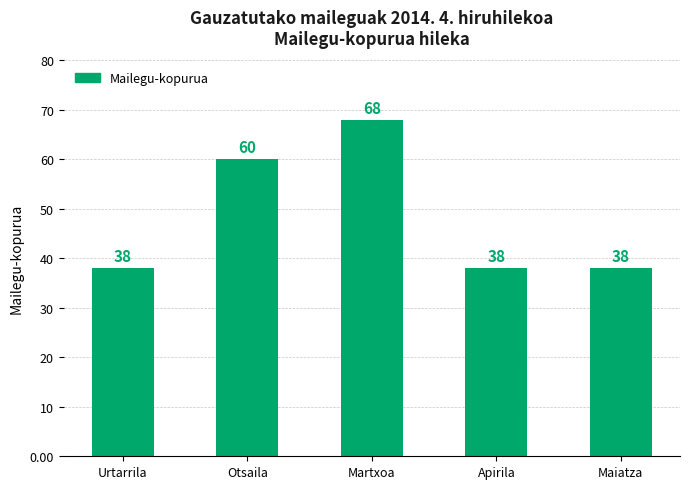

Count the values in the range 38 to 60.

4